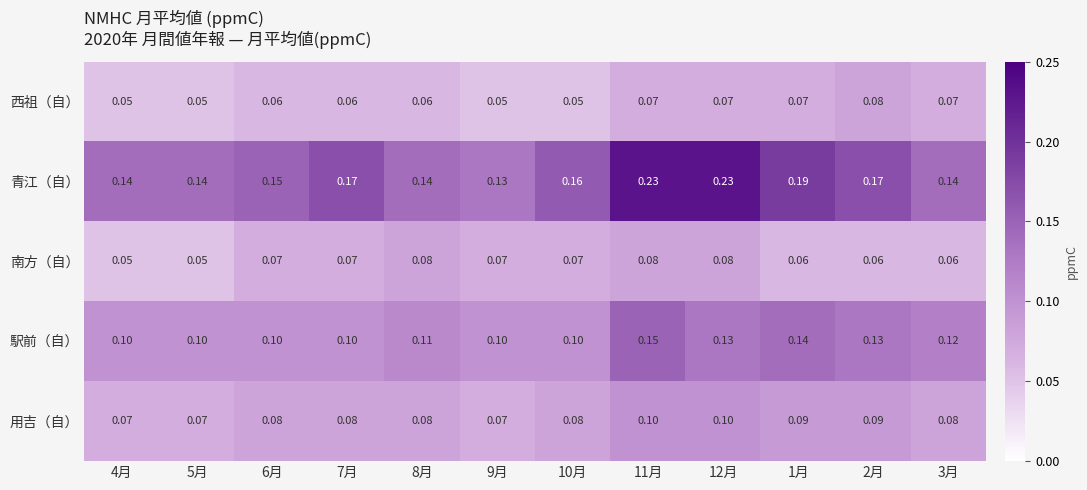

Which series has the largest total across all categories?

青江（自）